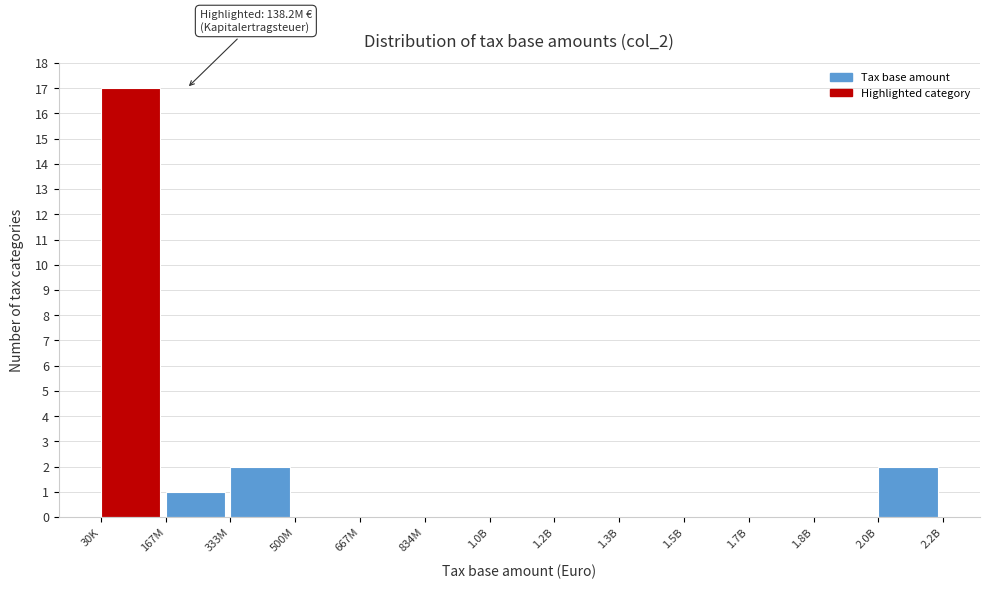

Reading left to right, list all the values displayed in this chart.

30K=17	167M=1	333M=2	500M=0	667M=0	834M=0	1.0B=0	1.2B=0	1.3B=0	1.5B=0	1.7B=0	1.8B=0	2.0B=2